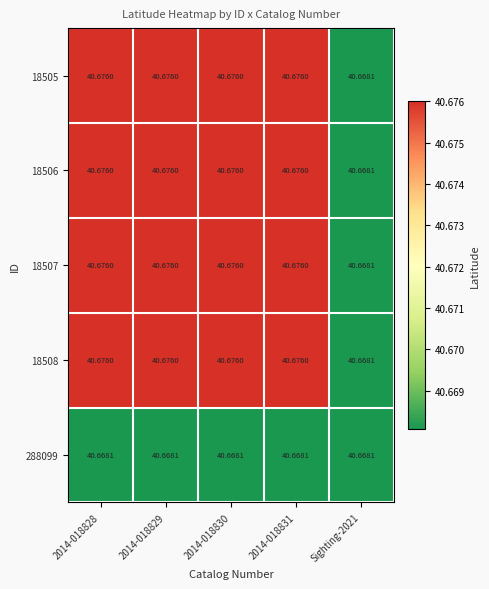

Between 2014-018830 and 2014-018831, which series saw the biggest shift?

18505